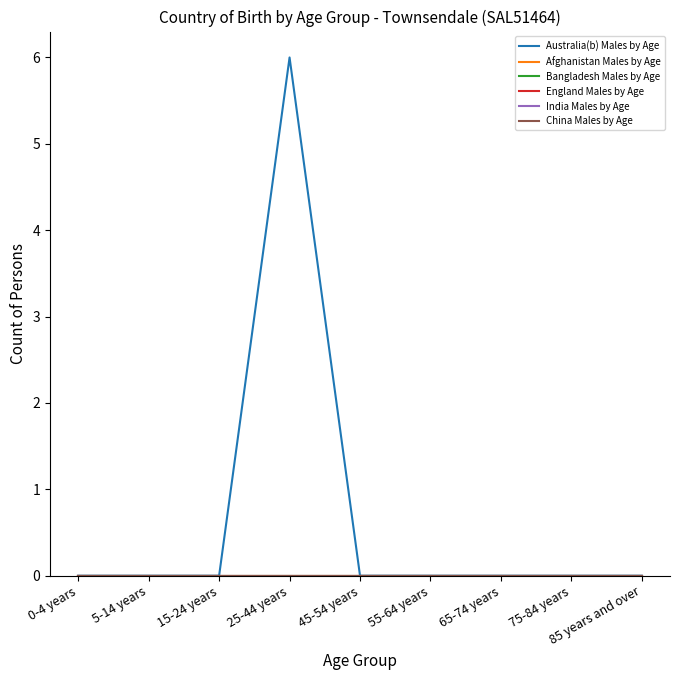

Does the chart display data point markers on the line(s)?

No